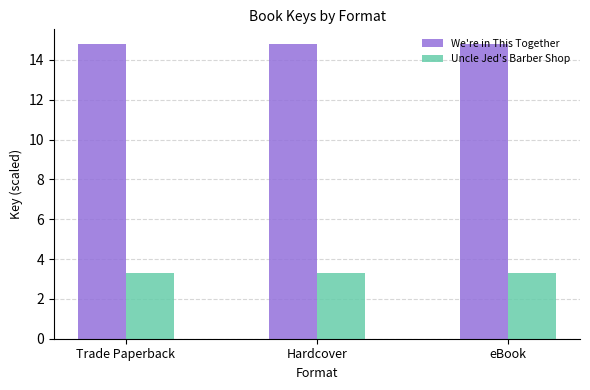

What is the sum of the We're in This Together values at eBook and Hardcover?

29.6